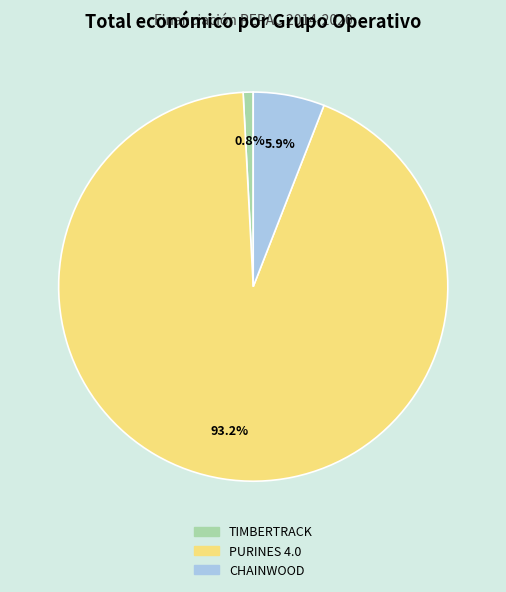

Approximately how many times larger is the value at PURINES 4.0 compared to TIMBERTRACK?

112.3